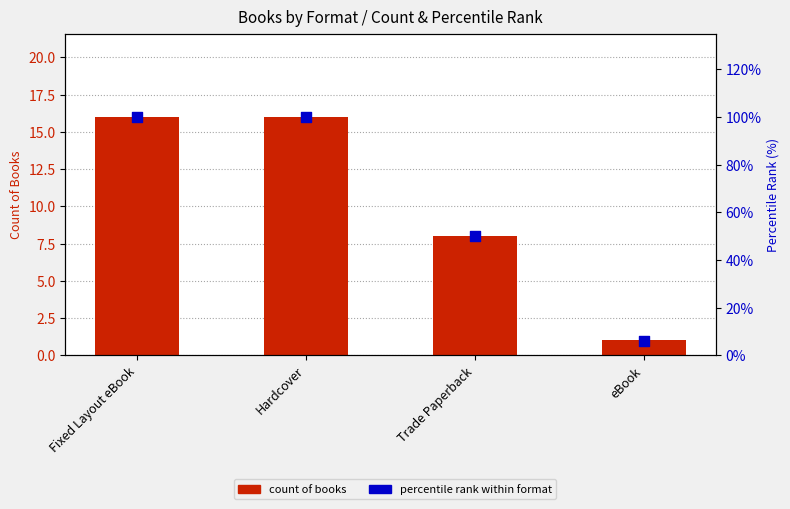

At which category is the sum across all series the highest?

Fixed Layout eBook